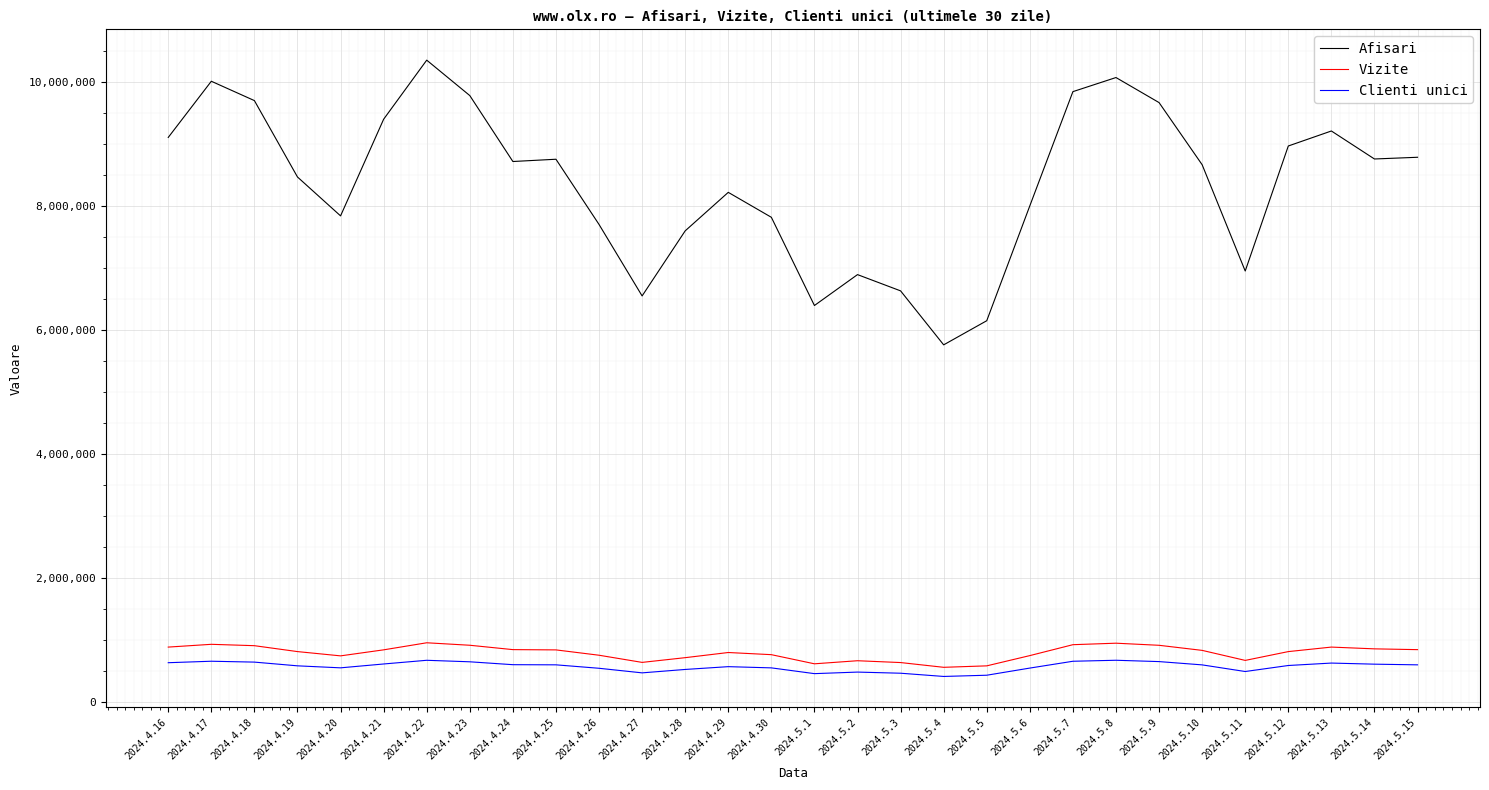

What is the difference between the Clienti unici values at 2024.4.21 and 2024.4.17?

44356